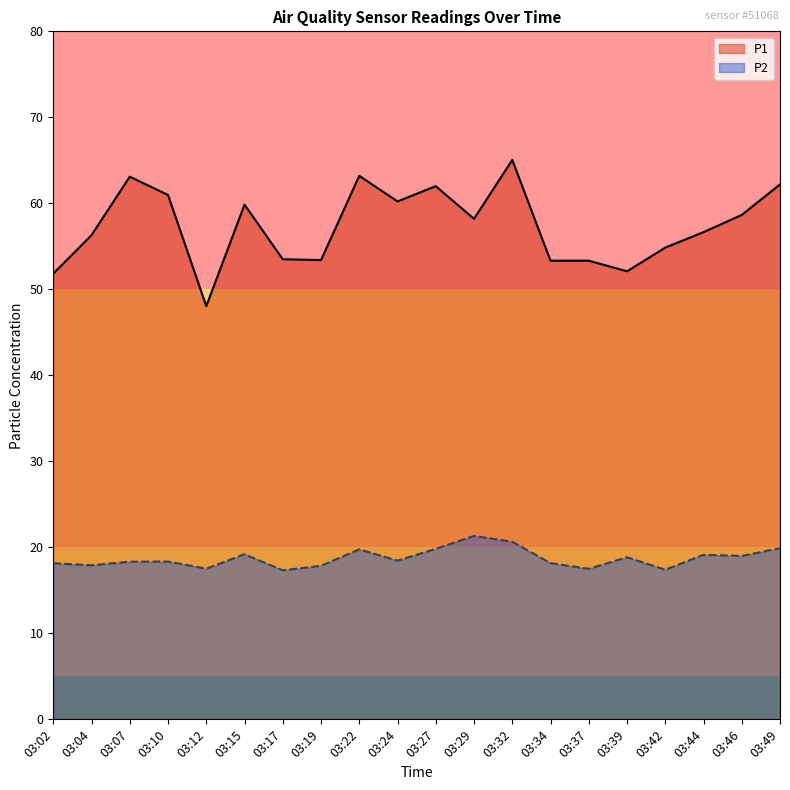

Count the number of data series in this chart.

2